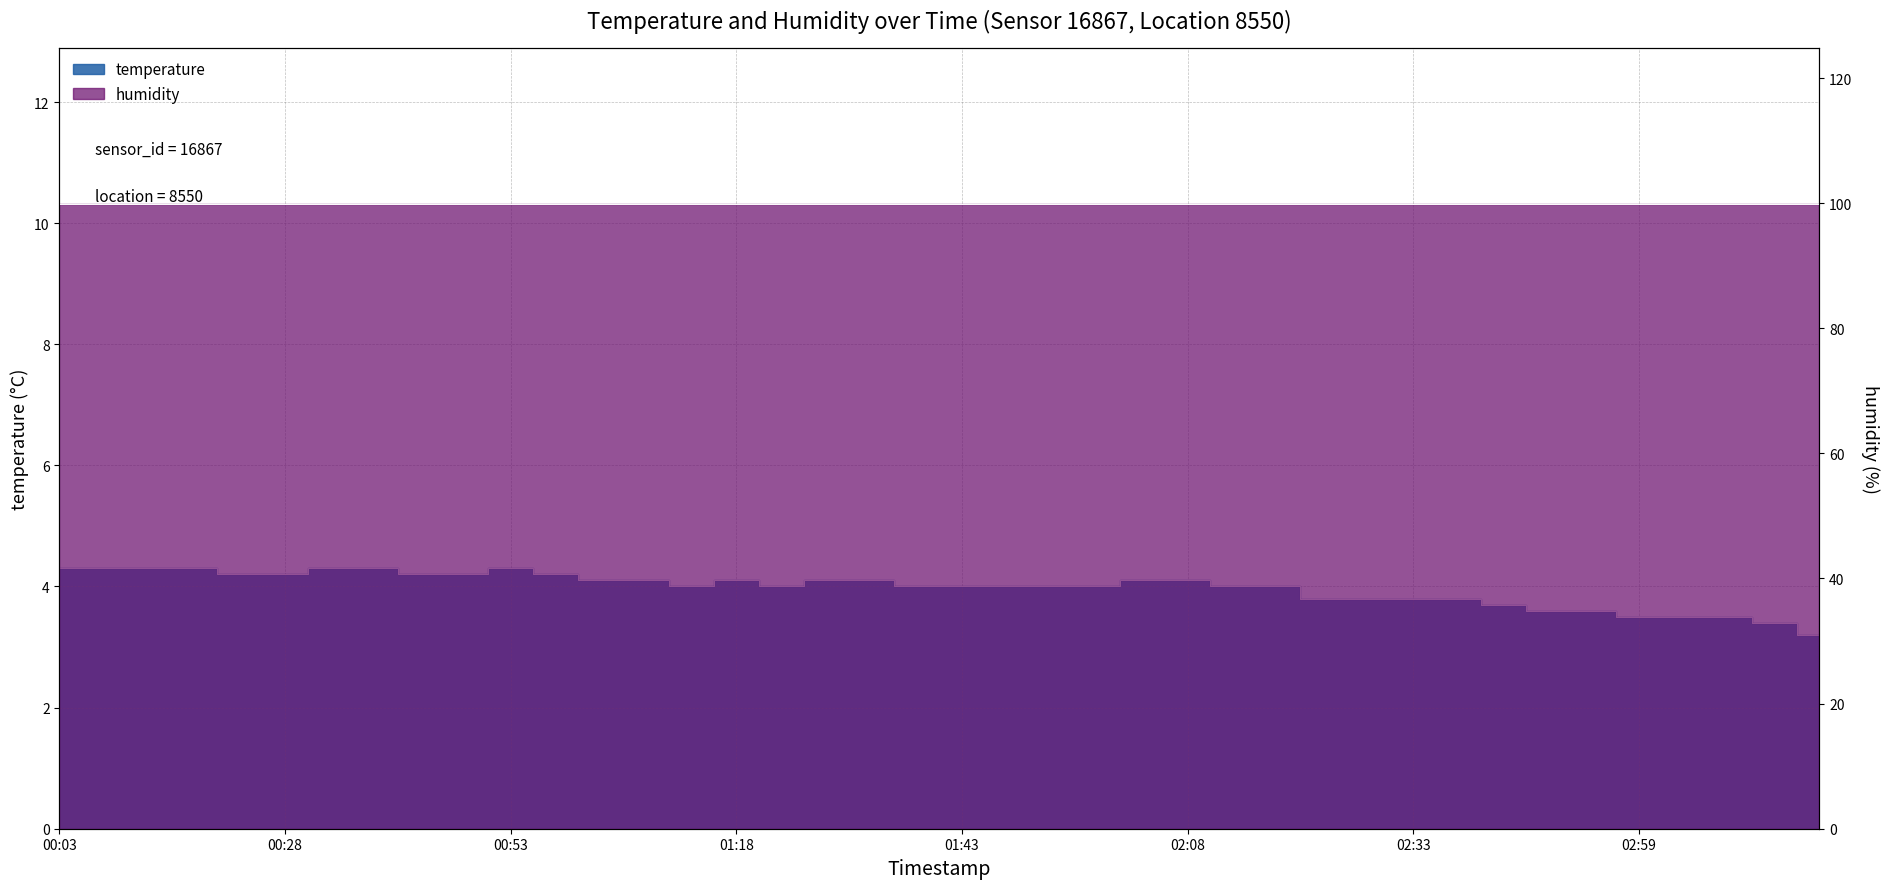

What is the minimum value shown in the chart?

3.2